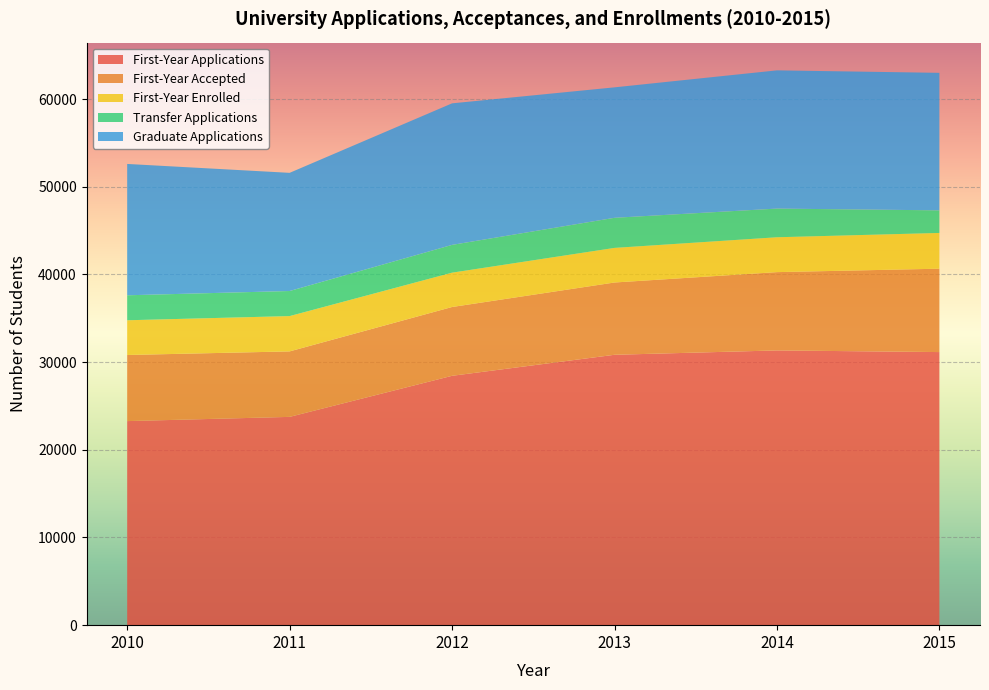

Reading left to right, extract all data points from this chart.

First-Year Applications: 23271	23753	28437	30835	31332	31143
First-Year Accepted: 7540	7469	7847	8243	8929	9510
First-Year Enrolled: 3960	4026	3915	3946	3976	4076
Transfer Applications: 2848	2859	3169	3432	3270	2577
Graduate Applications: 14978	13476	16141	14877	15763	15682